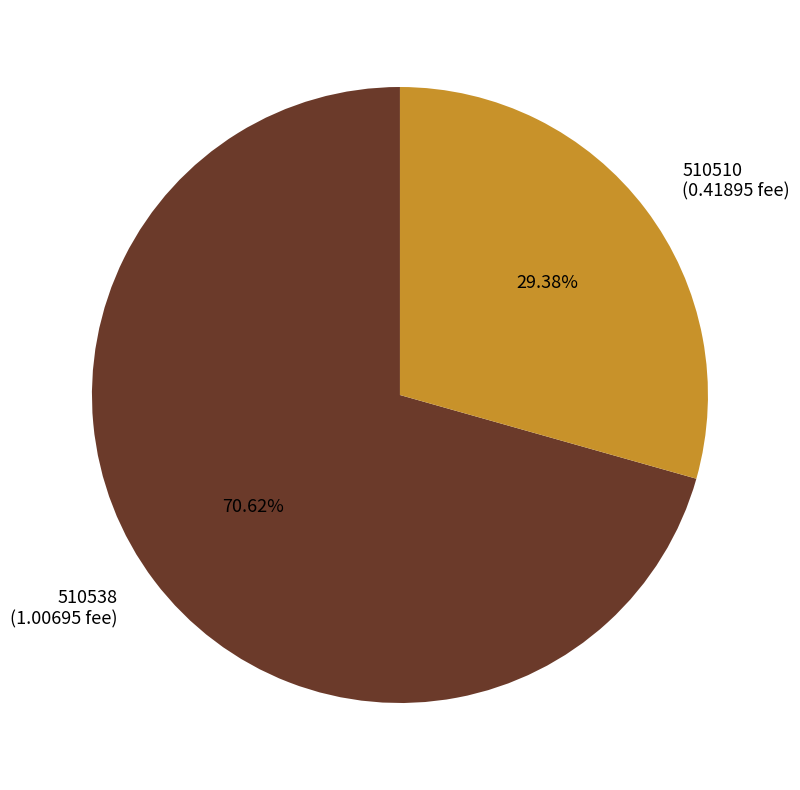

Count the number of slices in the pie.

2